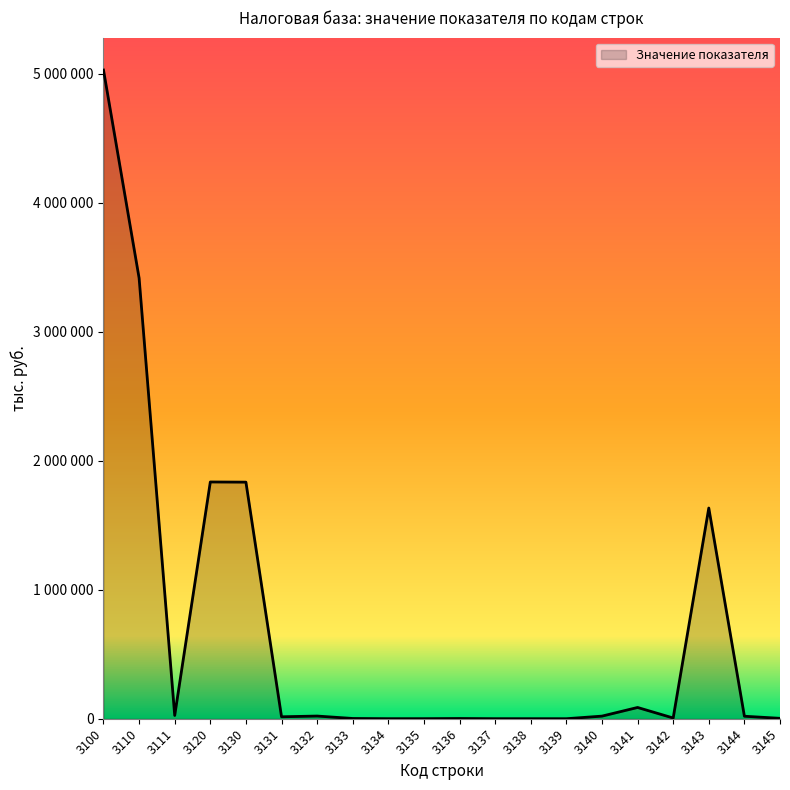

Does the chart have visible grid lines?

No